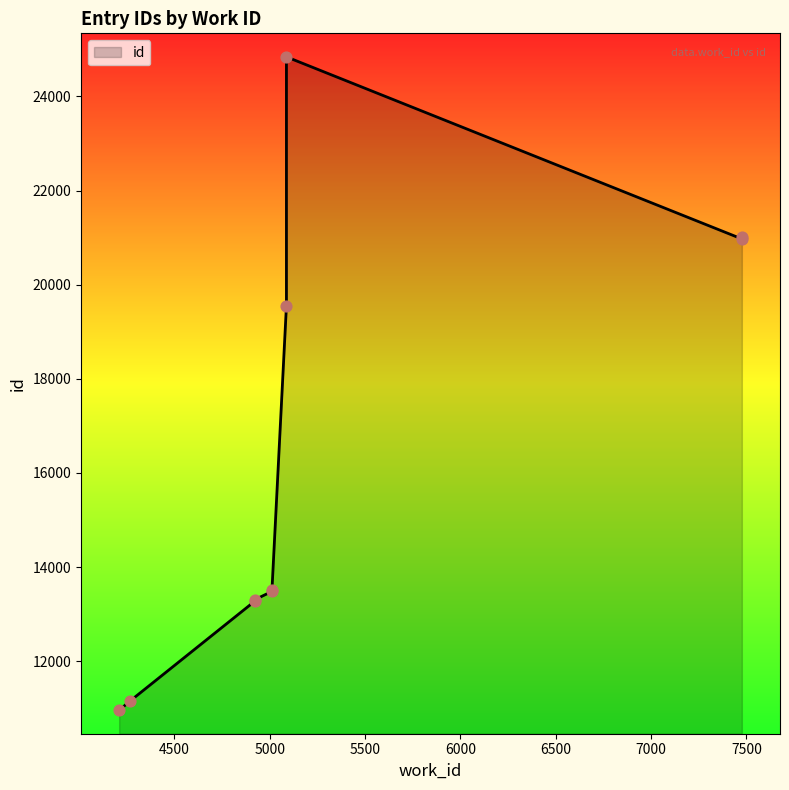

What is the change in value from 4923 to 7476?

+7666